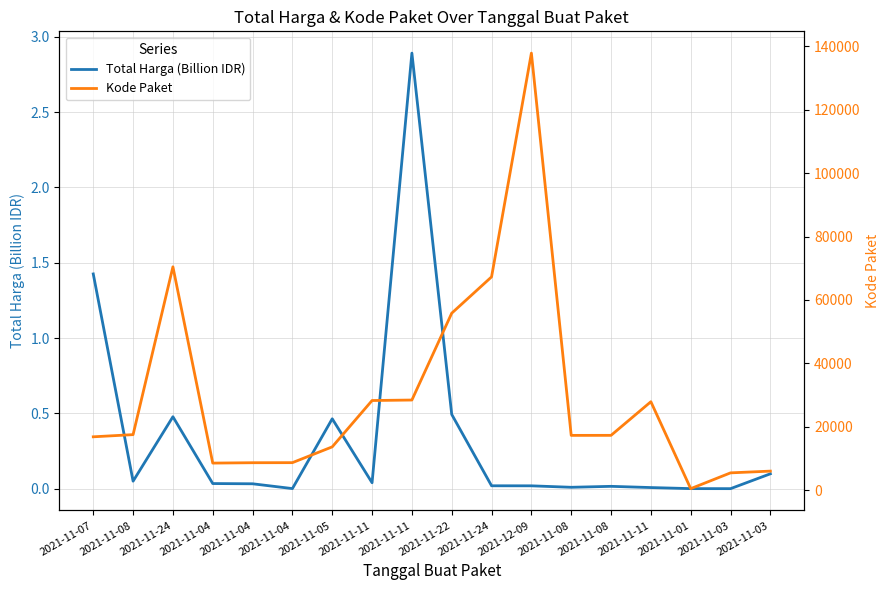

True or false: Kode Paket and Total Harga (Billion IDR) intersect in this chart.

False